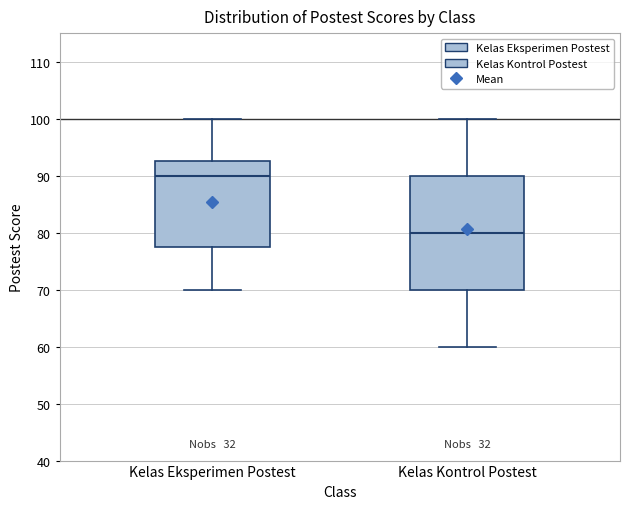

Which box has the highest median line?

Kelas Eksperimen Postest